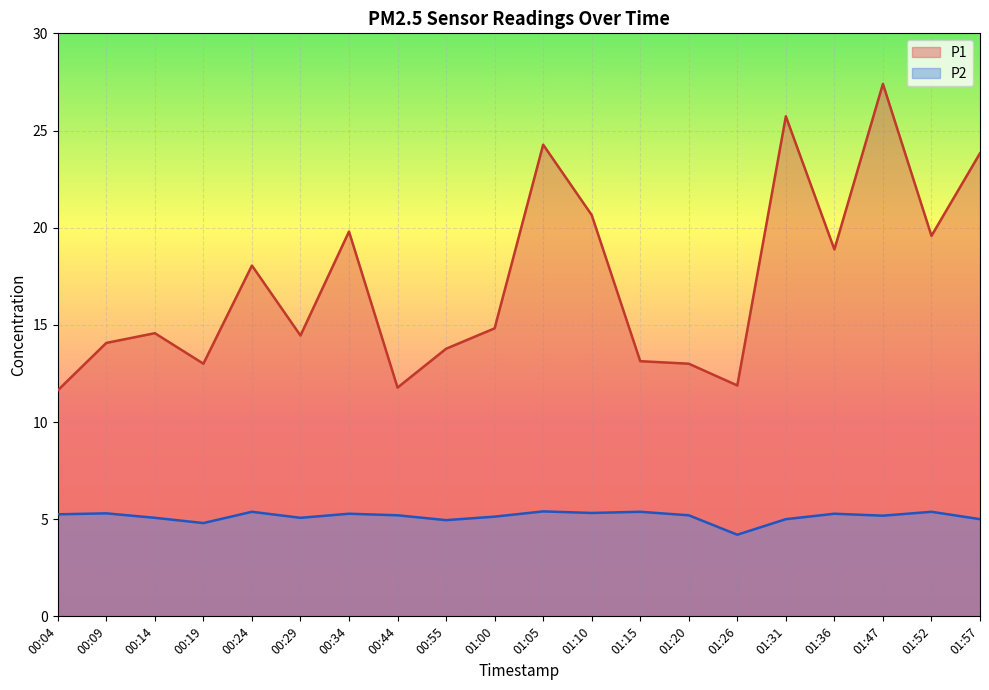

Rank the categories by P2 value from lowest to highest.

01:26, 00:19, 00:55, 01:31, 01:57, 00:14, 00:29, 01:00, 01:47, 00:44, 01:20, 00:04, 00:34, 01:36, 00:09, 01:10, 00:24, 01:15, 01:52, 01:05